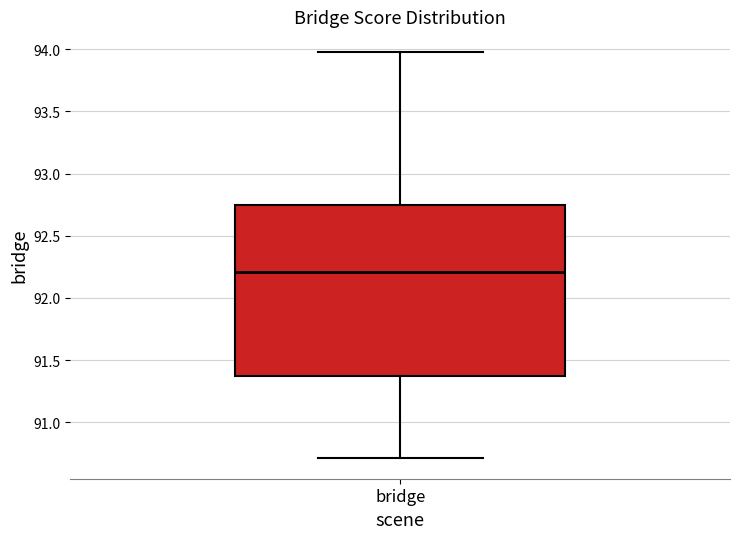

Where does the upper whisker of the box for bridge end on the y-axis? The values are not printed on the chart, so give them approximately, as read against the axis.

94.00